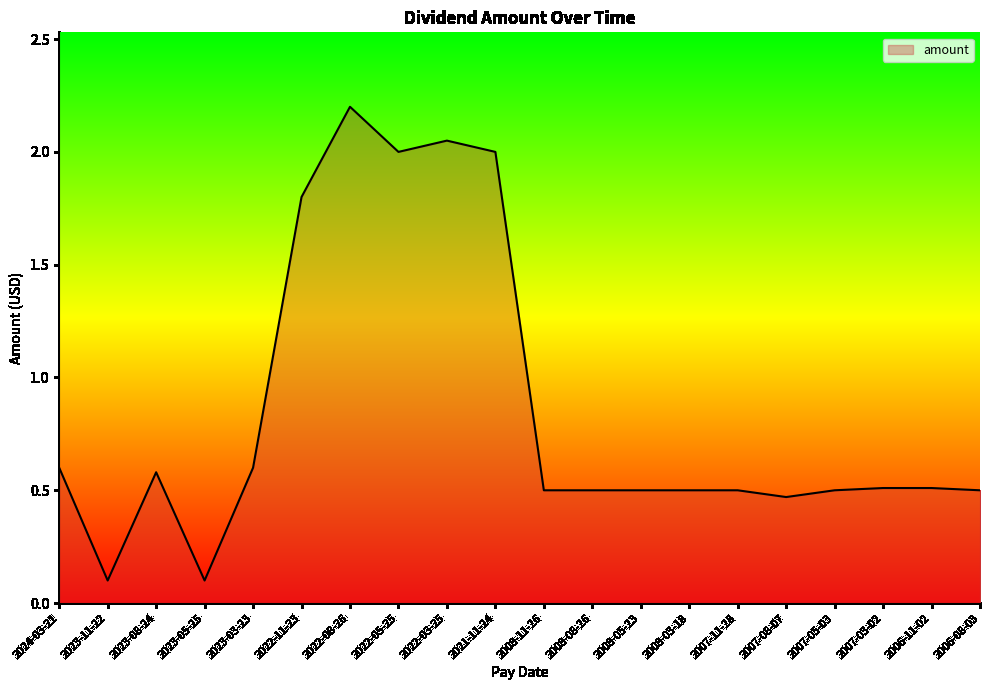

What is the approximate value at 2022-08-26?

2.2